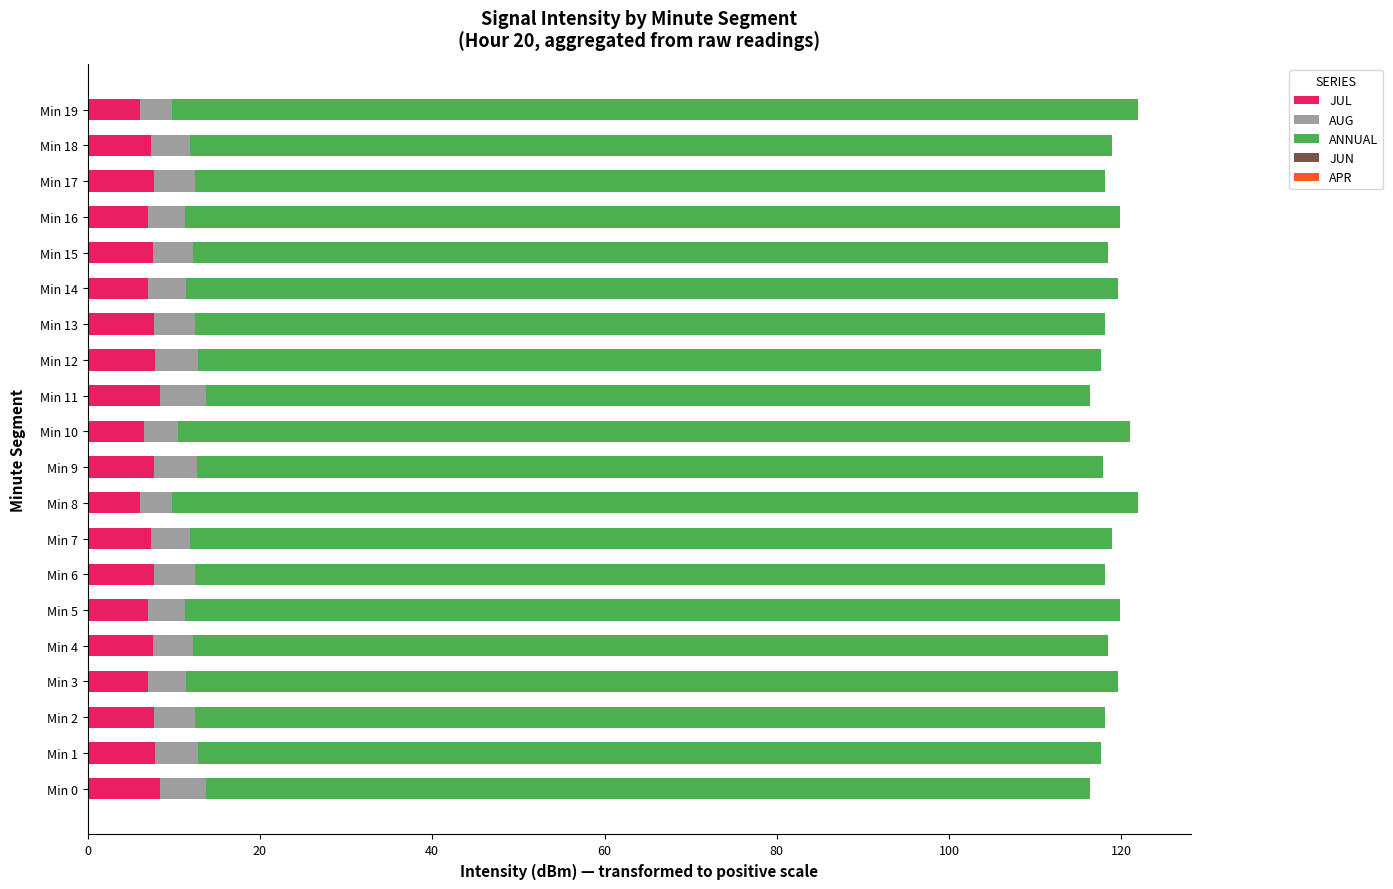

How many groups of bars are there?

20